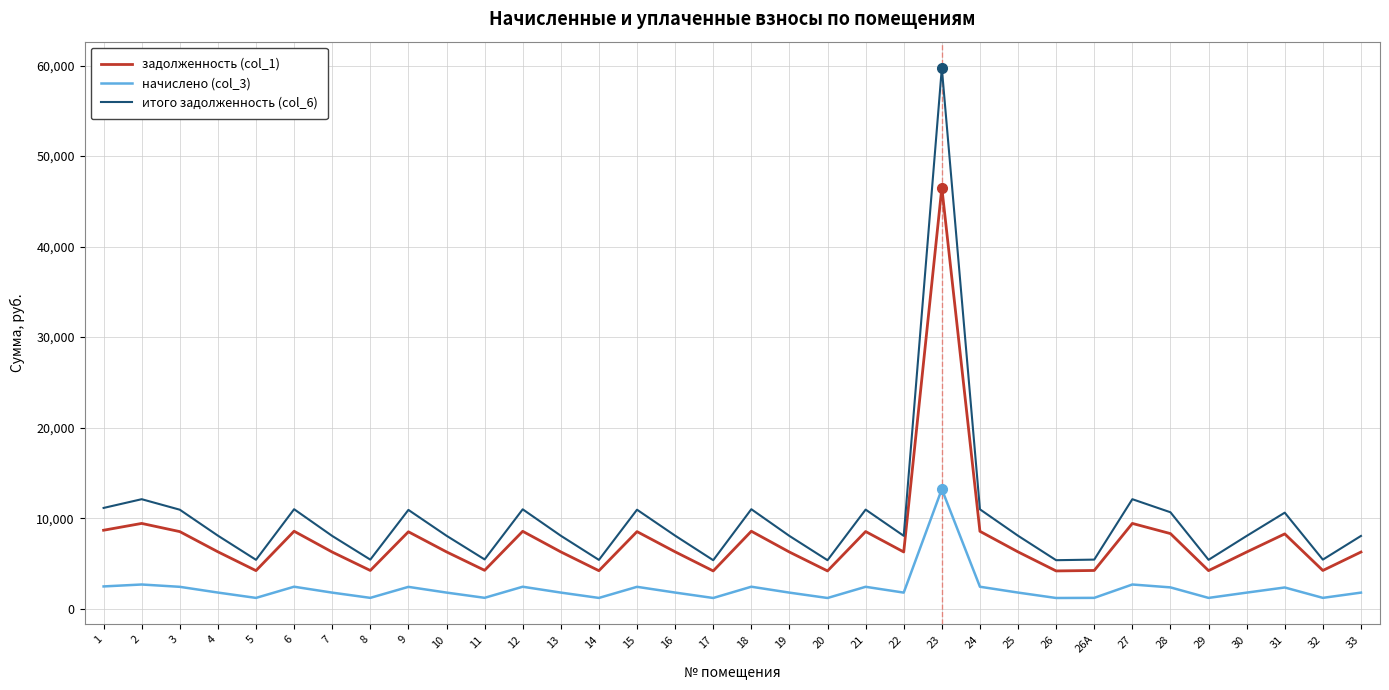

Is it true that задолженность (col_1) equals 8517.6 at 3?

True